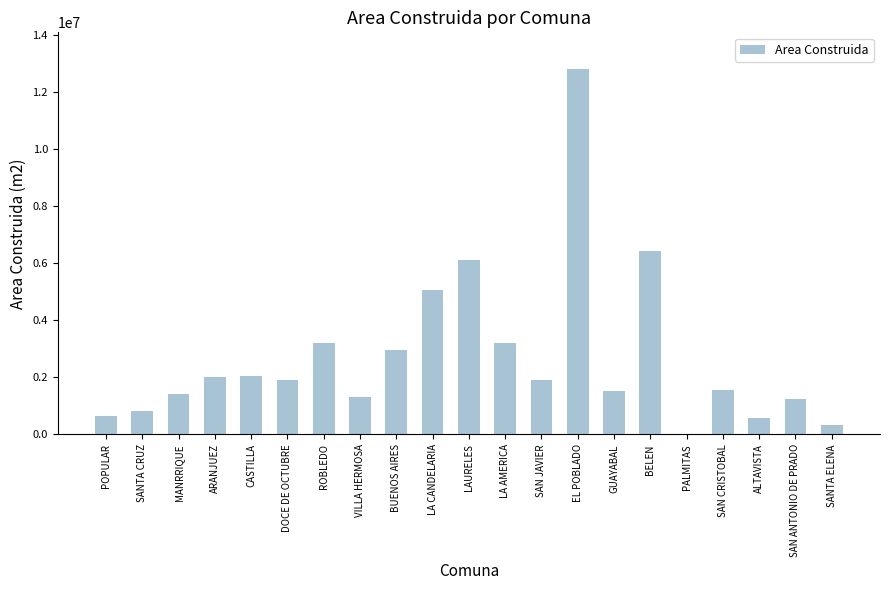

Are the bars horizontal?

No